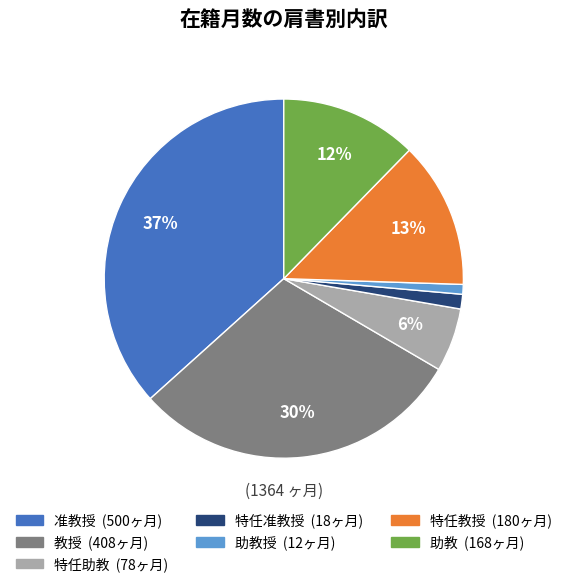

To the nearest percent, what is the average slice percentage?

14%